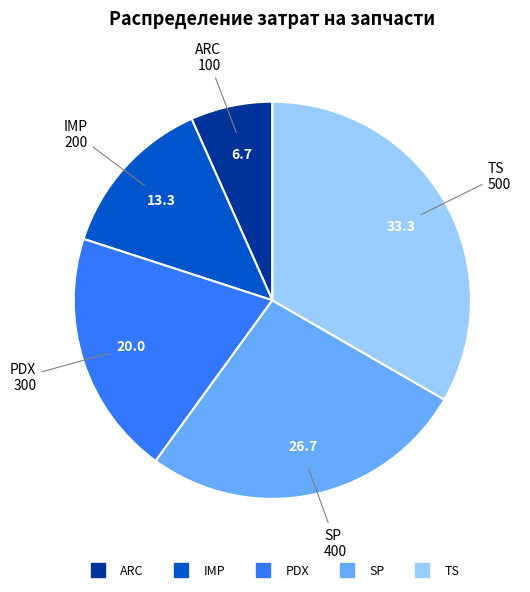

The IMP slice represents 13% of the pie. True or false?

True